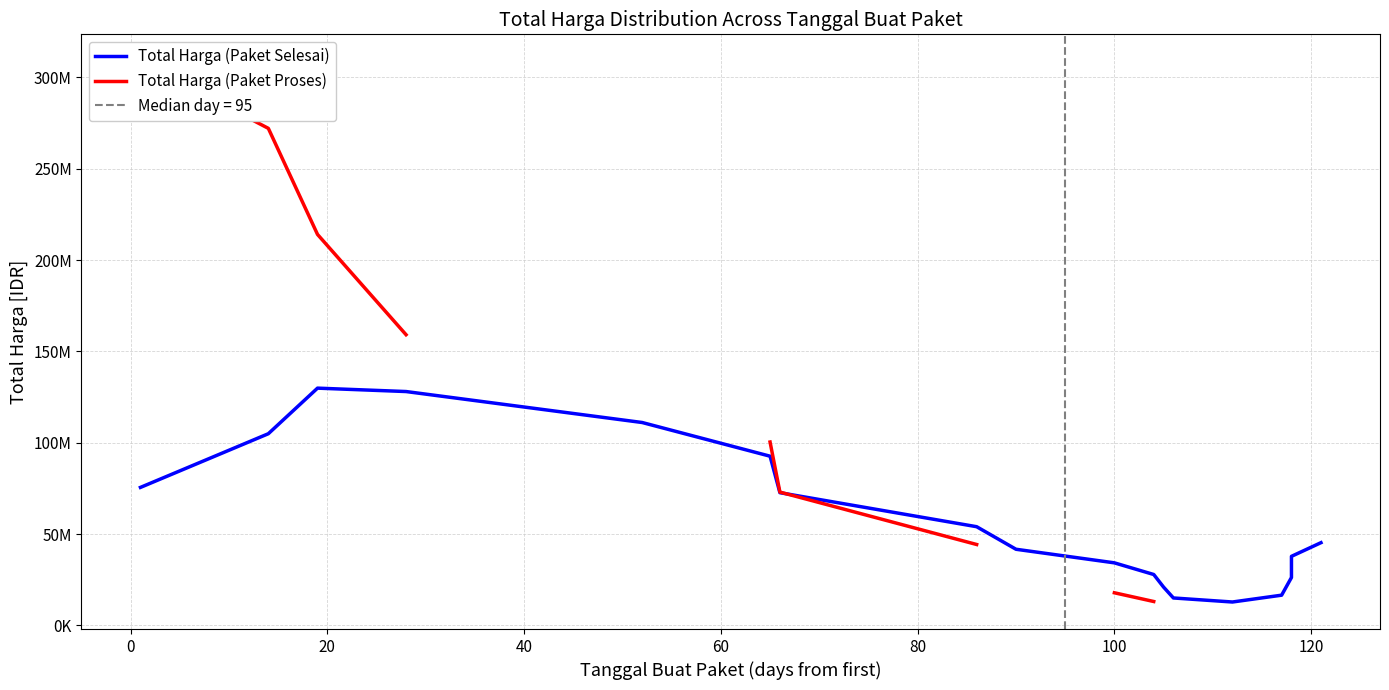

What is the smallest value displayed?

12829737.7